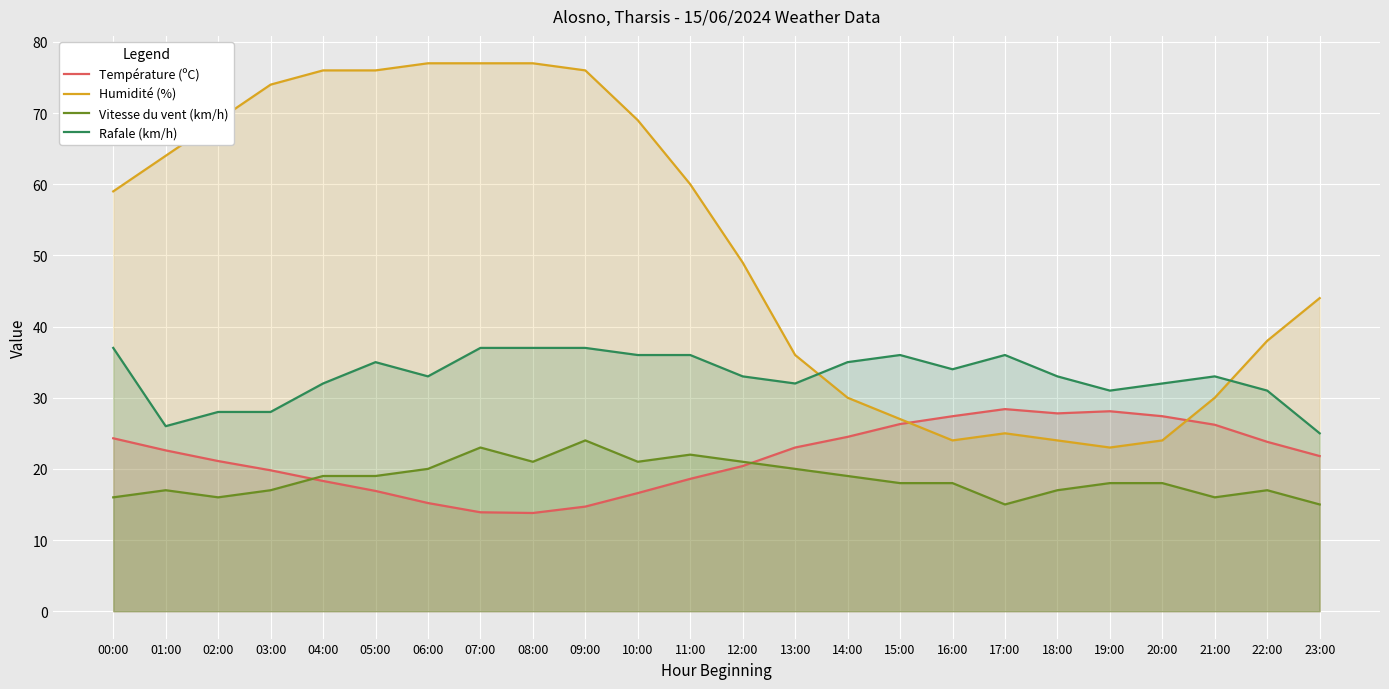

What is the spread (max minus min) of values at 08:00?

63.2